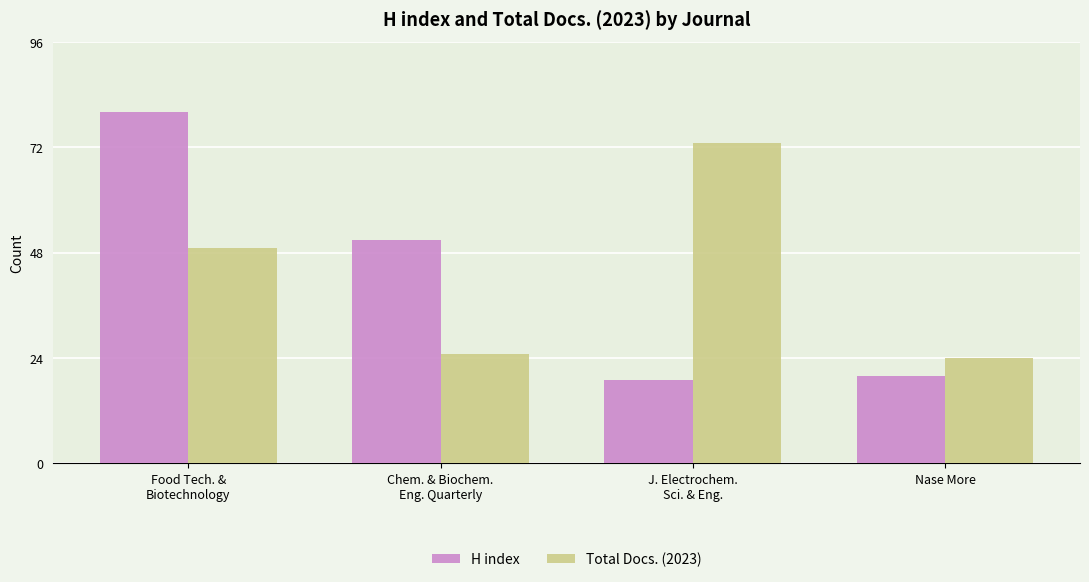

True or false: H index has a value of 33 at Nase More.

False